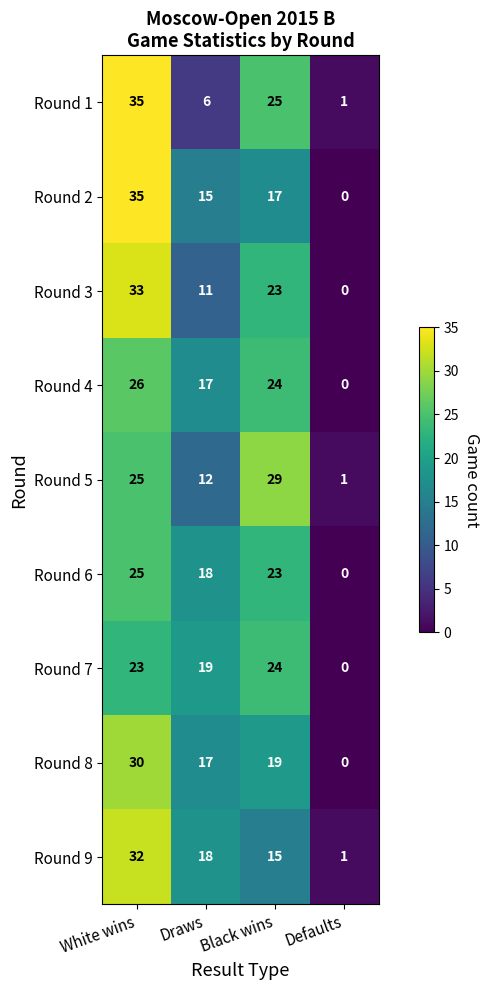

Which category has the lowest value across all series?

Defaults